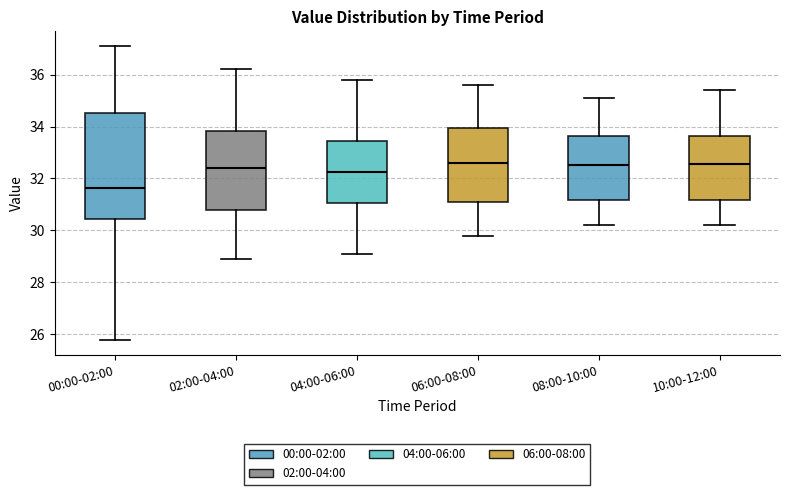

Reading left to right, read every box against the y-axis: the position of its median line, the range the box covers, and the ends of its whiskers. The values are not printed on the chart, so give them approximately, as read against the axis.

00:00-02:00: median 31.6, box 30.4 to 34.6, whiskers 25.8 to 37.2
02:00-04:00: median 32.4, box 30.8 to 33.8, whiskers 29.0 to 36.2
04:00-06:00: median 32.2, box 31.0 to 33.4, whiskers 29.2 to 35.8
06:00-08:00: median 32.6, box 31.0 to 34.0, whiskers 29.8 to 35.6
08:00-10:00: median 32.6, box 31.2 to 33.6, whiskers 30.2 to 35.2
10:00-12:00: median 32.6, box 31.2 to 33.6, whiskers 30.2 to 35.4